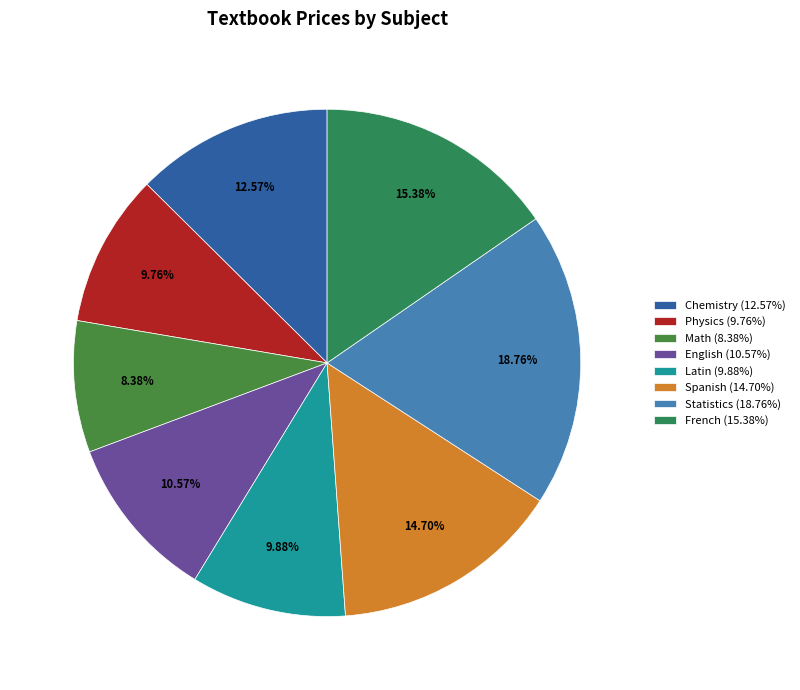

Combined, do Spanish and Math account for over 50%?

No